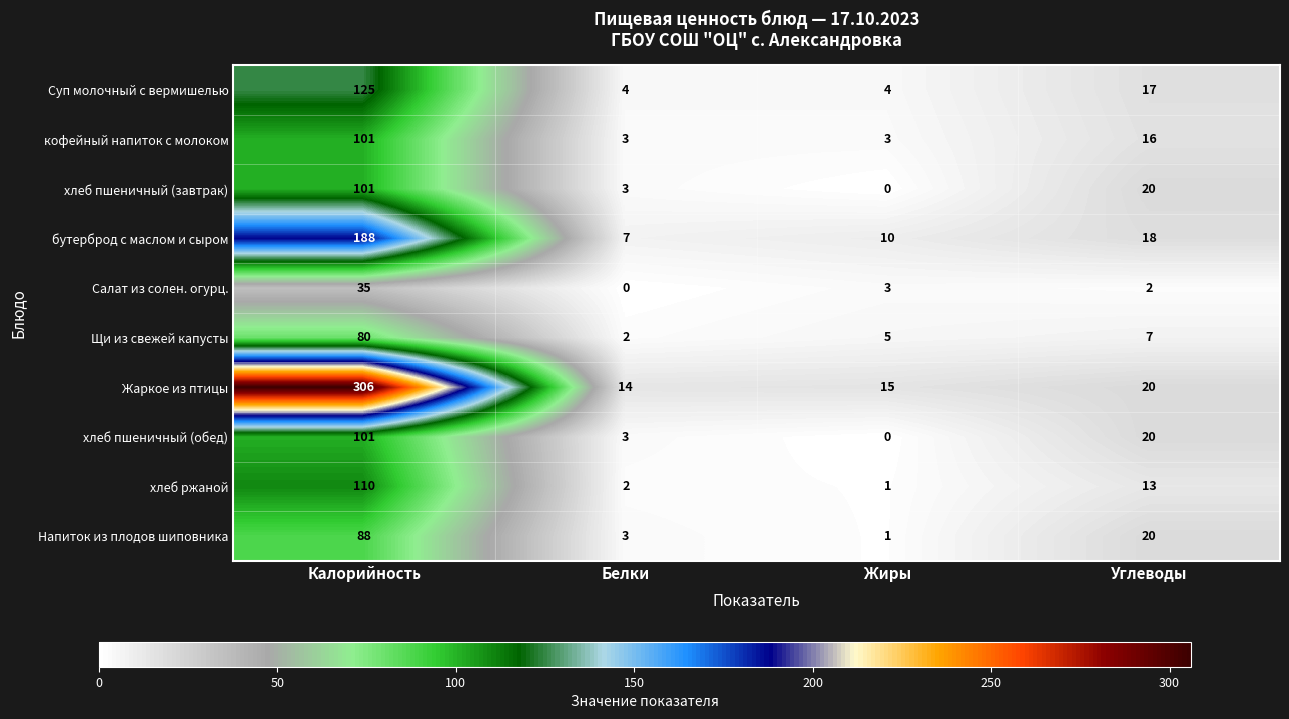

At which category is the sum across all series the highest?

Калорийность